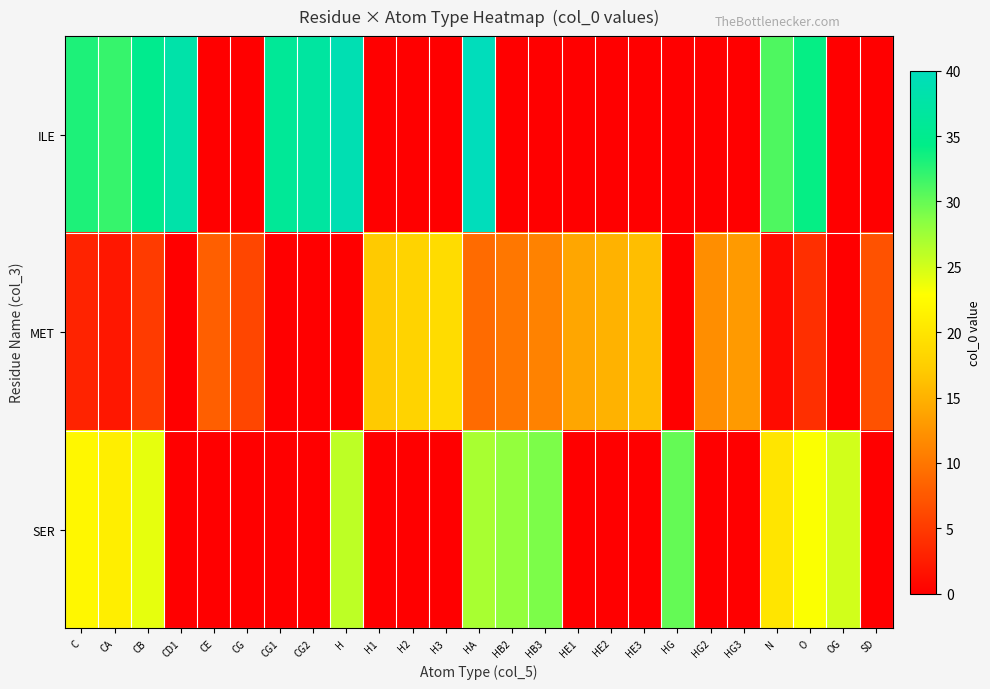

How many data points does each series have?

25